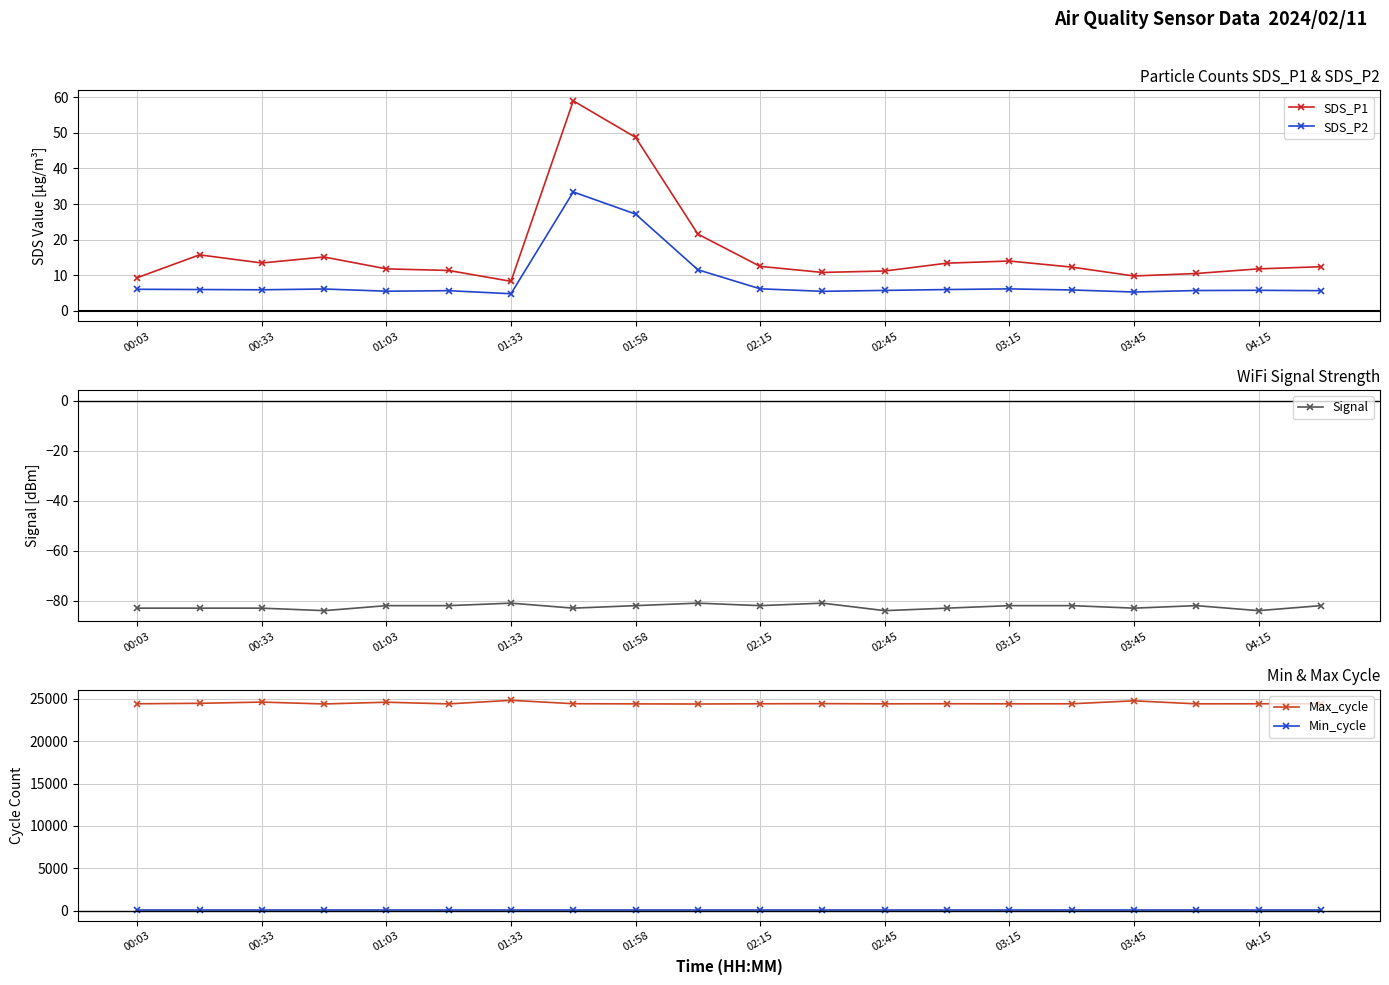

True or false: SDS_P2 has more than 2 interior local peaks.

True